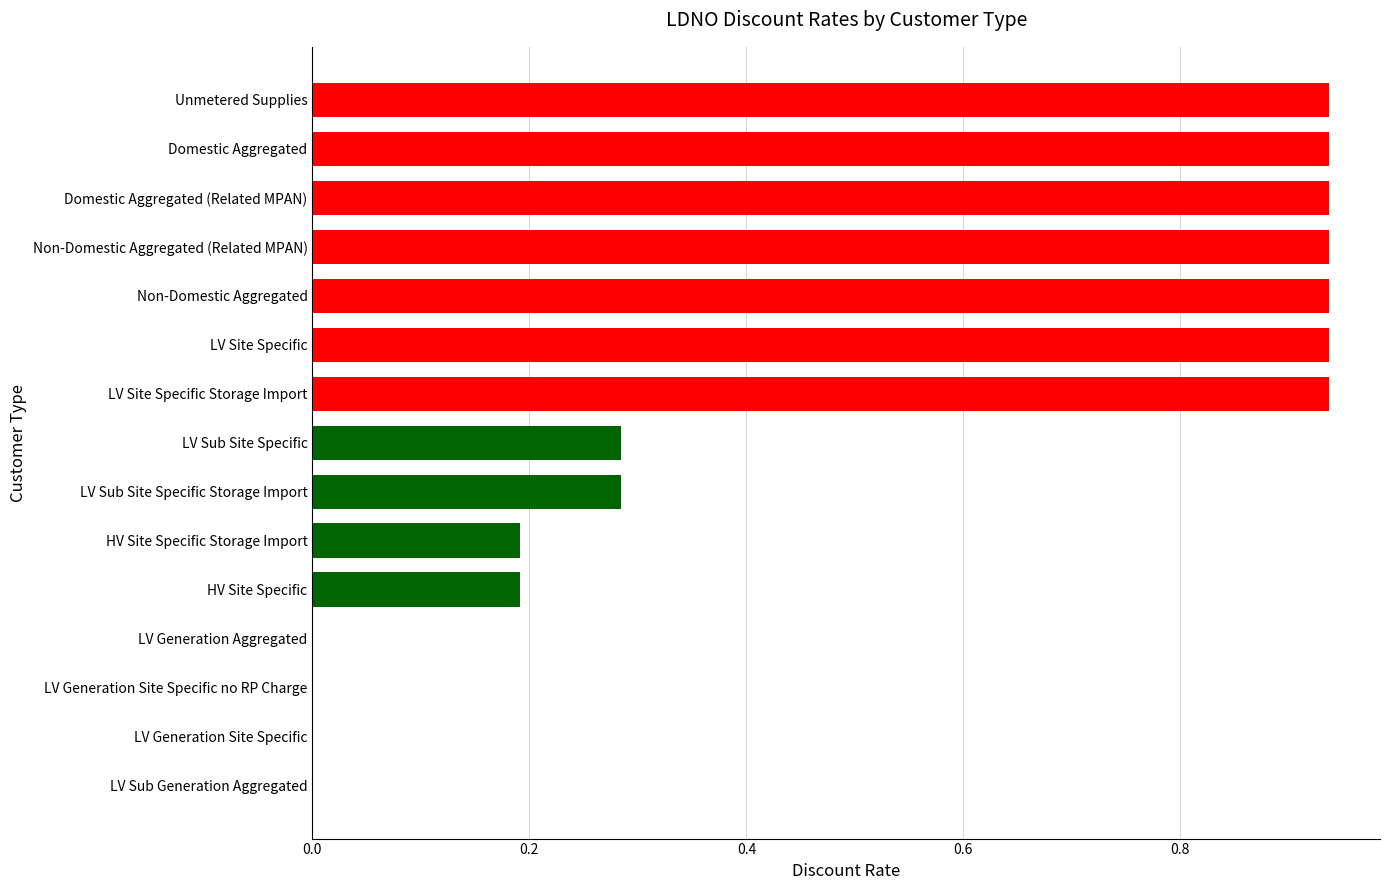

What is the change in value from LV Sub Site Specific to Non-Domestic Aggregated?

+0.7